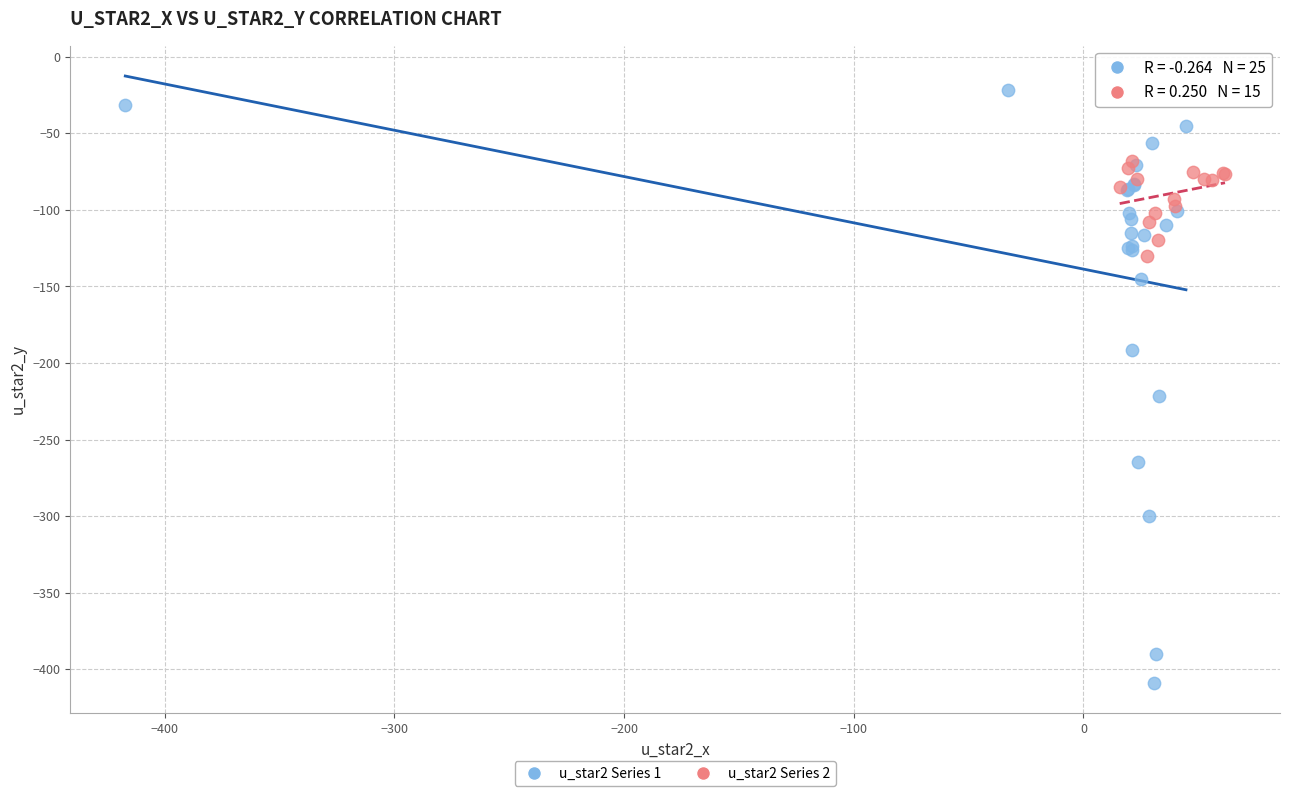

Which series contains the highest Y value?

u_star2 Series 1